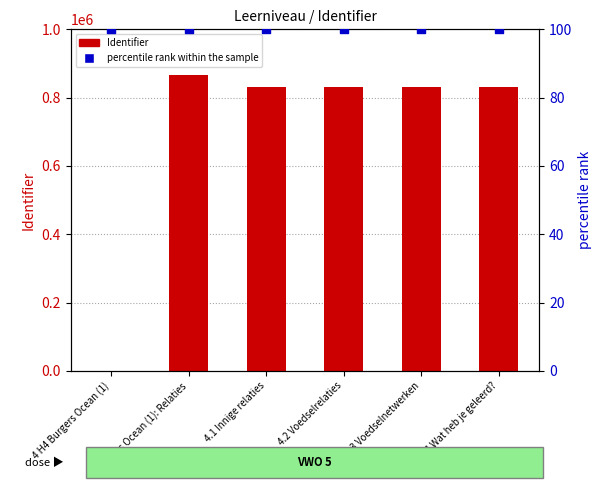

Which series has the largest total across all categories?

Identifier